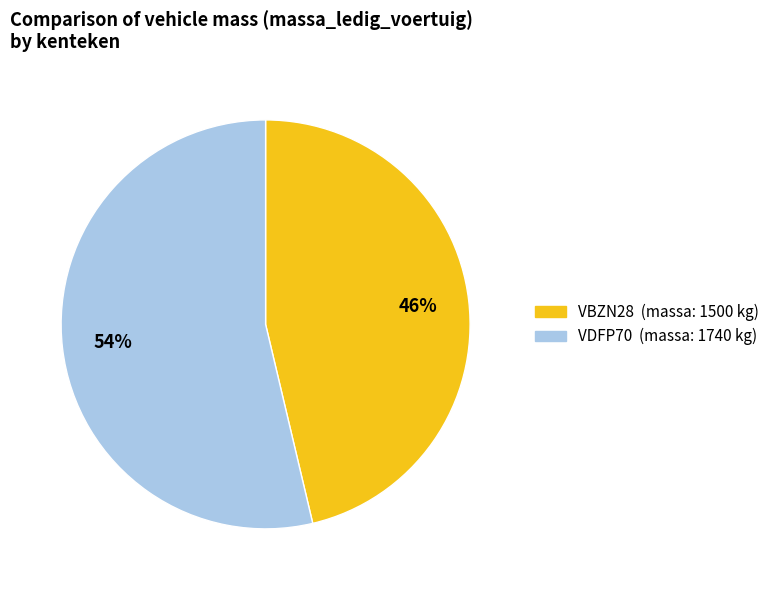

The VDFP70 slice represents 54% of the pie. True or false?

True